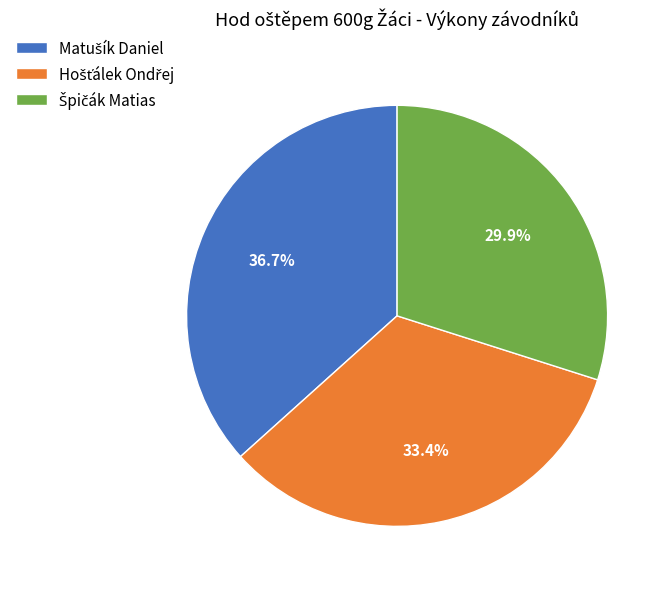

Does any single category account for the majority?

No